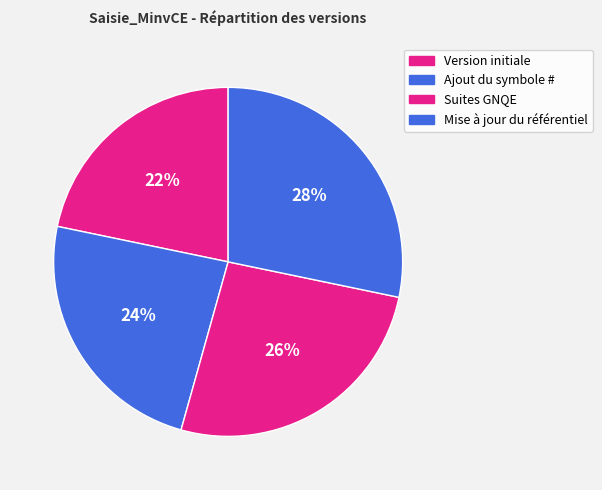

The Version initiale slice represents 22% of the pie. True or false?

True